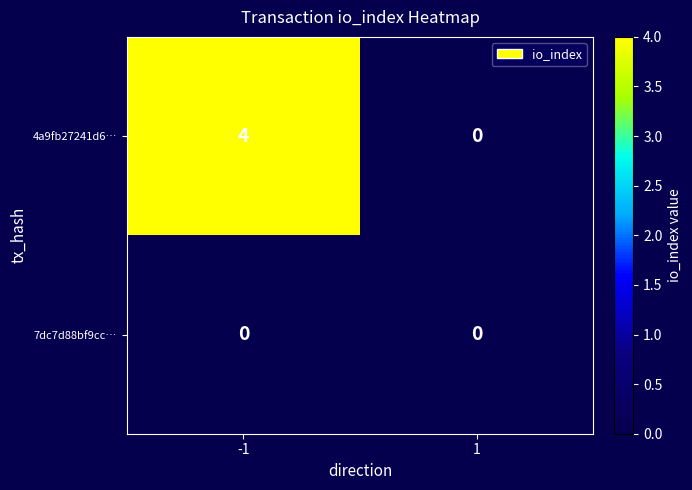

Which series has the largest total across all categories?

4a9fb27241d6…